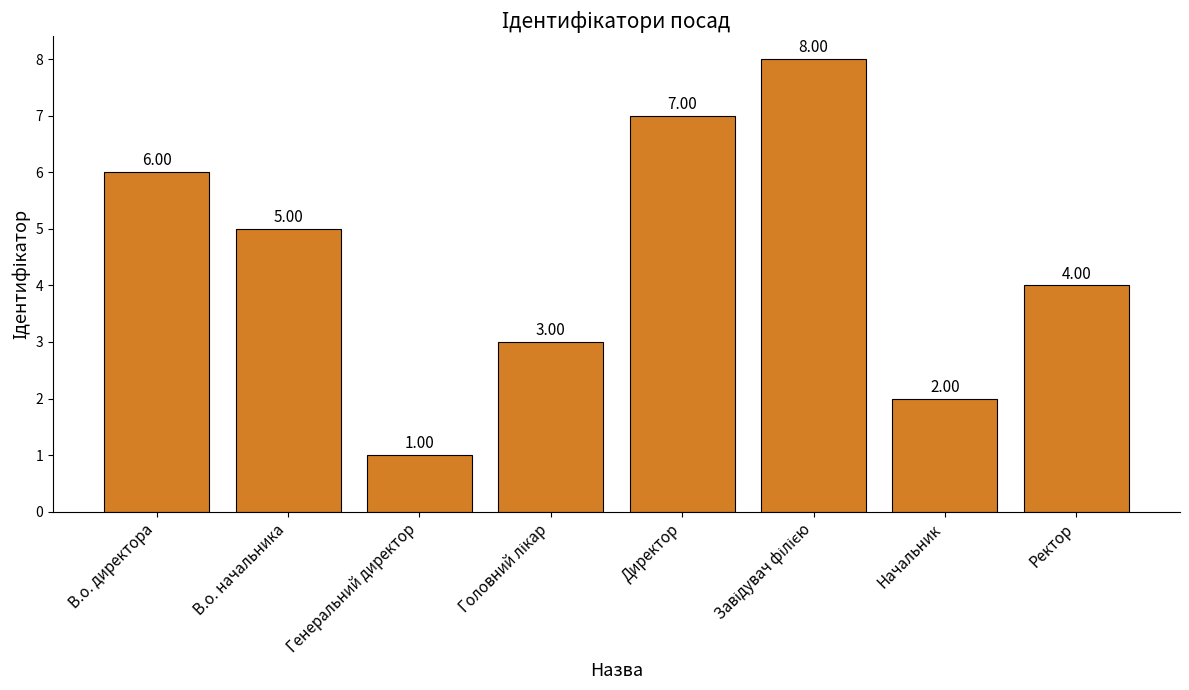

Which category has the lowest value across all series?

Генеральний директор